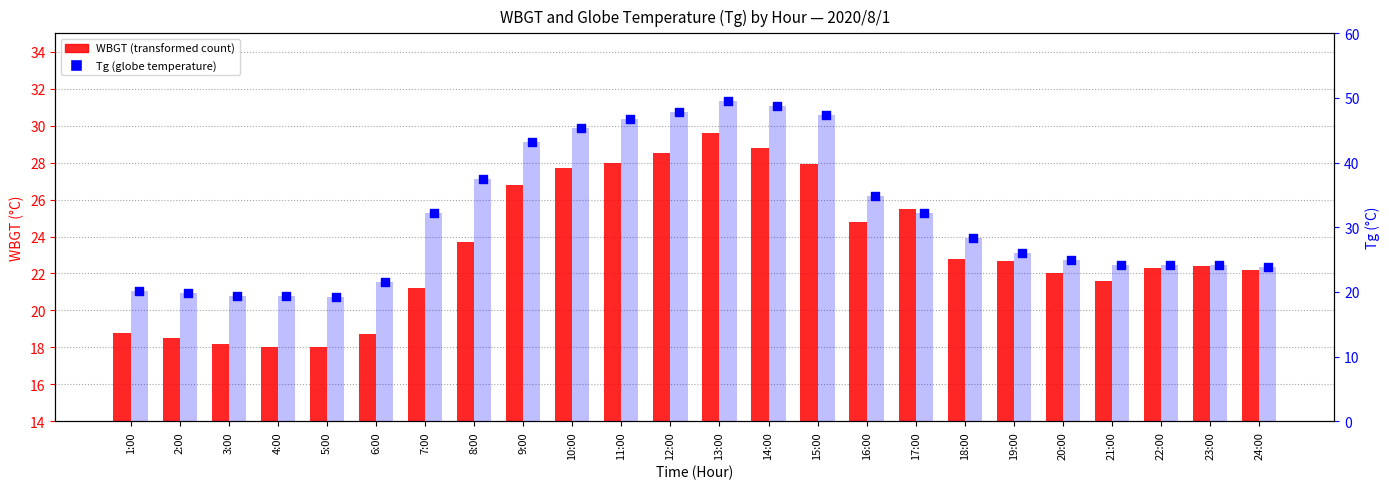

At how many categories does at least one series exceed 43?

7